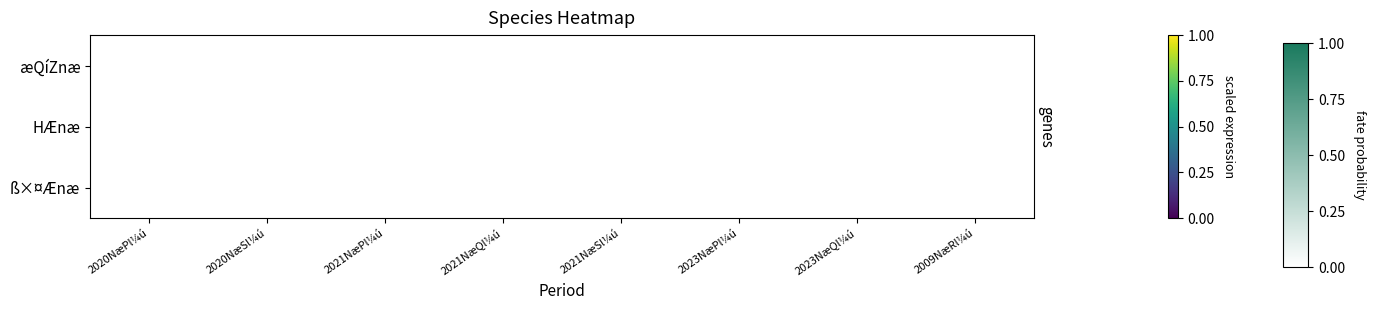

What is the difference between the highest and lowest values at 2020NæPl¼ú?

9500000001.0